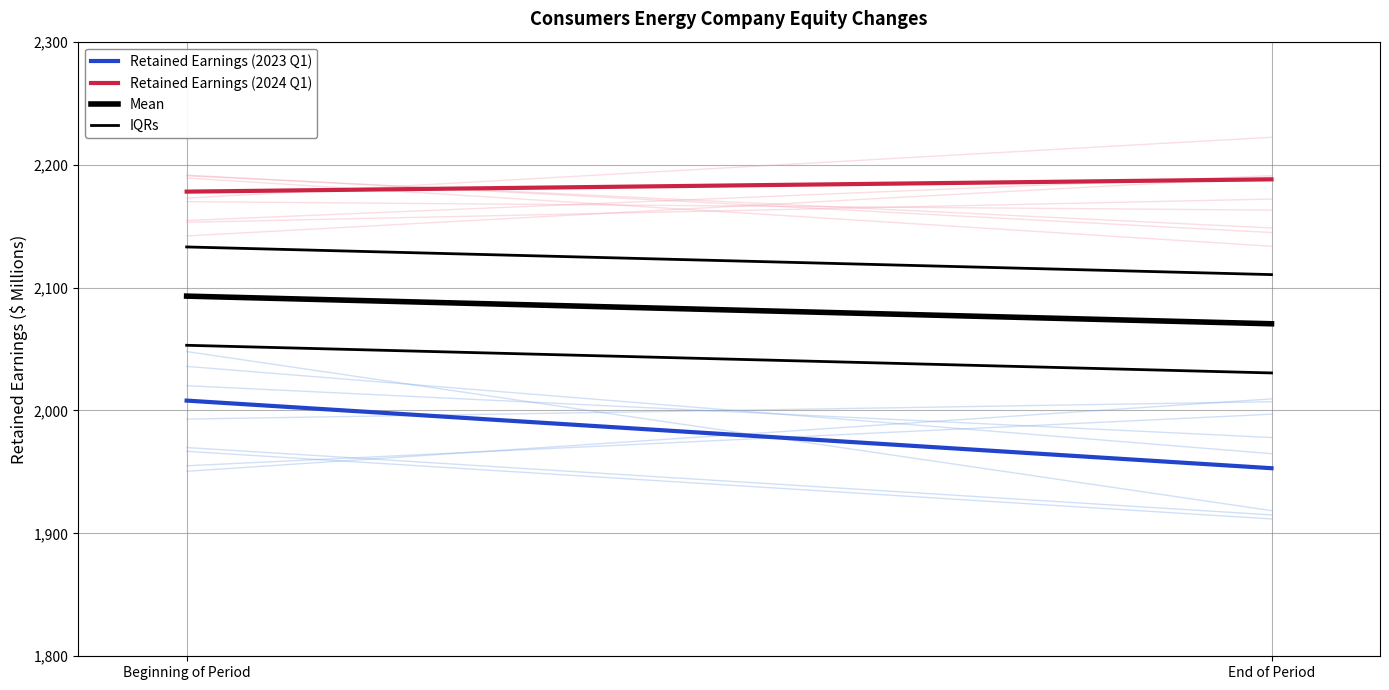

What position from the right is Beginning of Period?

2